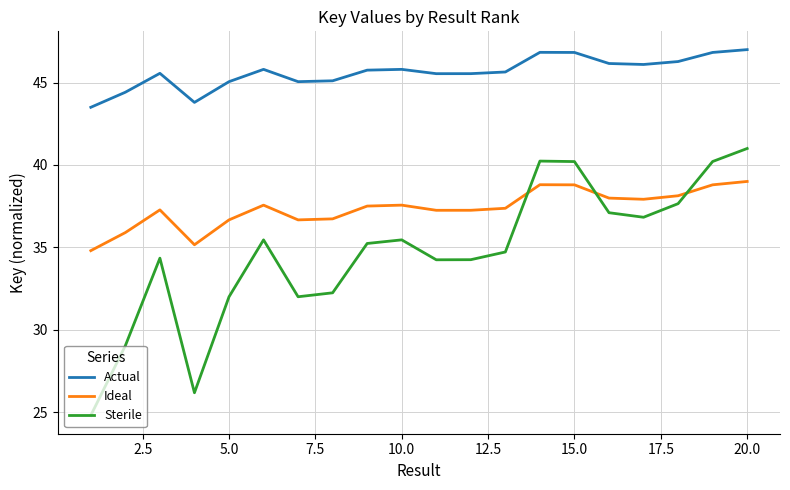

Rank the series by their maximum value, from highest to lowest.

Actual, Sterile, Ideal